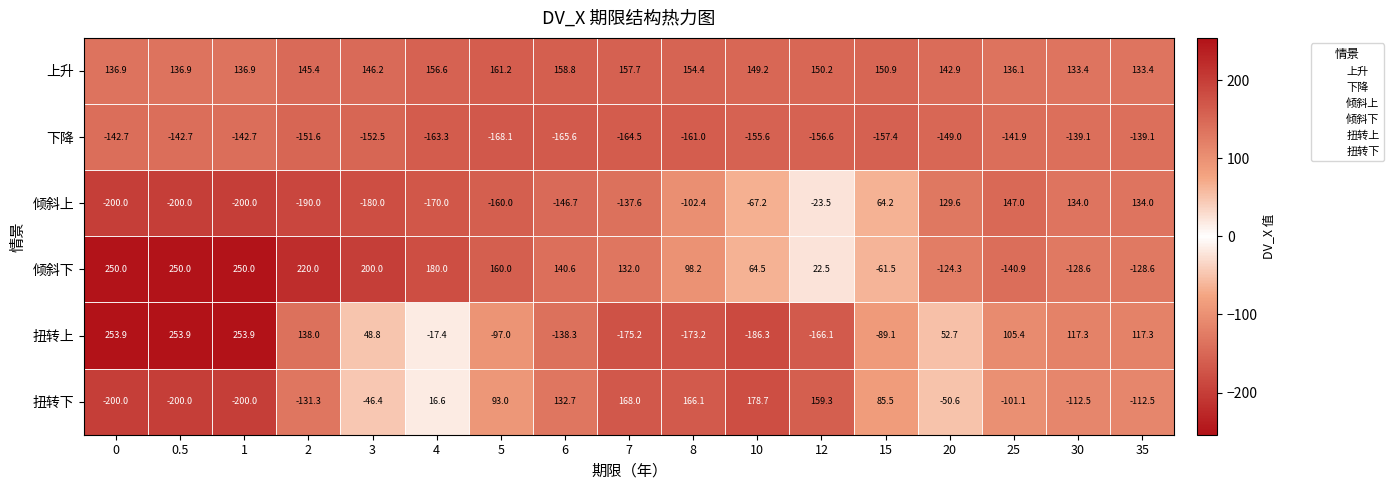

The 扭转下 series shows -81.0 at 1. True or false?

False